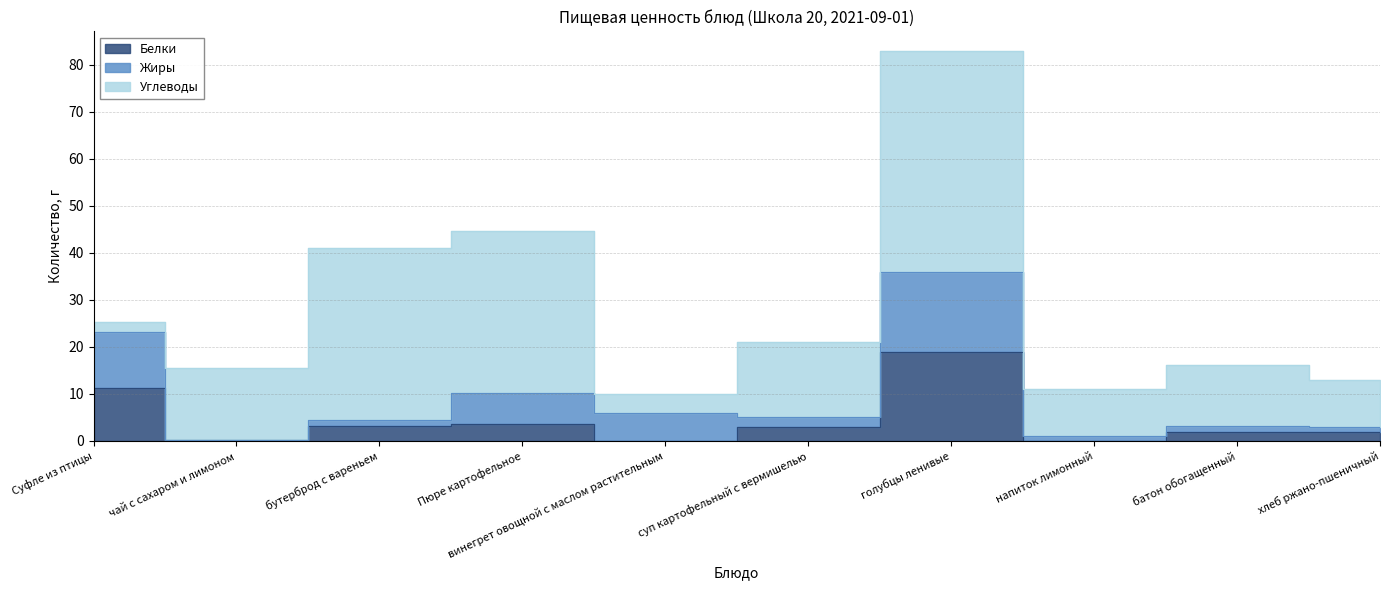

Reading left to right, what are all the values shown in this chart?

Белки: 11.3	0.3	3.2	3.7	0.0	3.0	19.0	0.0	2.0	2.0
Жиры: 11.9	0.0	1.4	6.5	6.0	2.0	17.0	1.0	1.2	1.0
Углеводы: 2.2	15.2	36.5	34.4	4.0	16.0	47.0	10.0	13.0	10.0